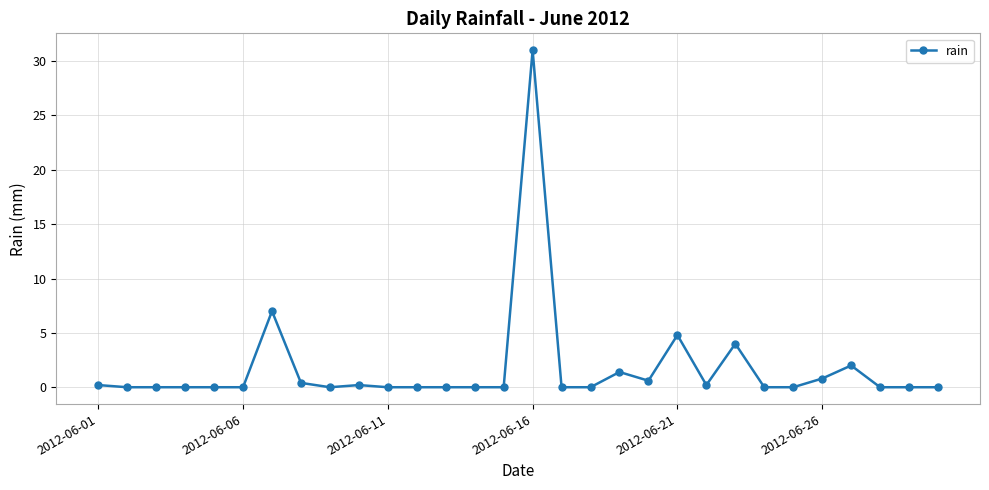

What is the difference between the maximum and minimum values?

31.0